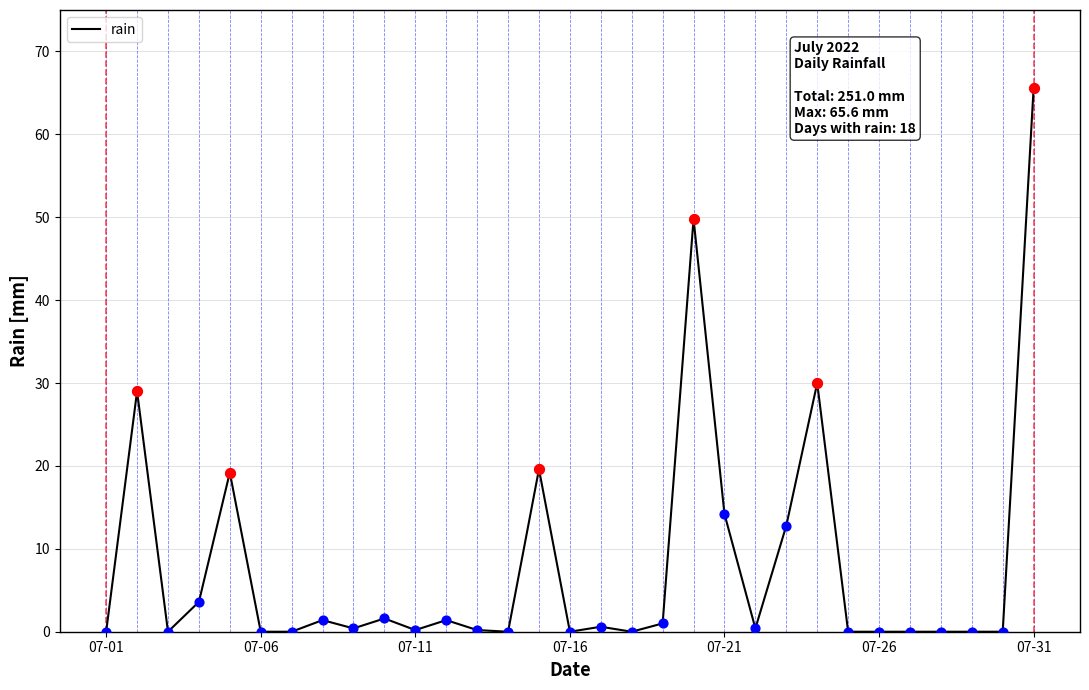

What is the difference between the maximum and minimum values?

65.6